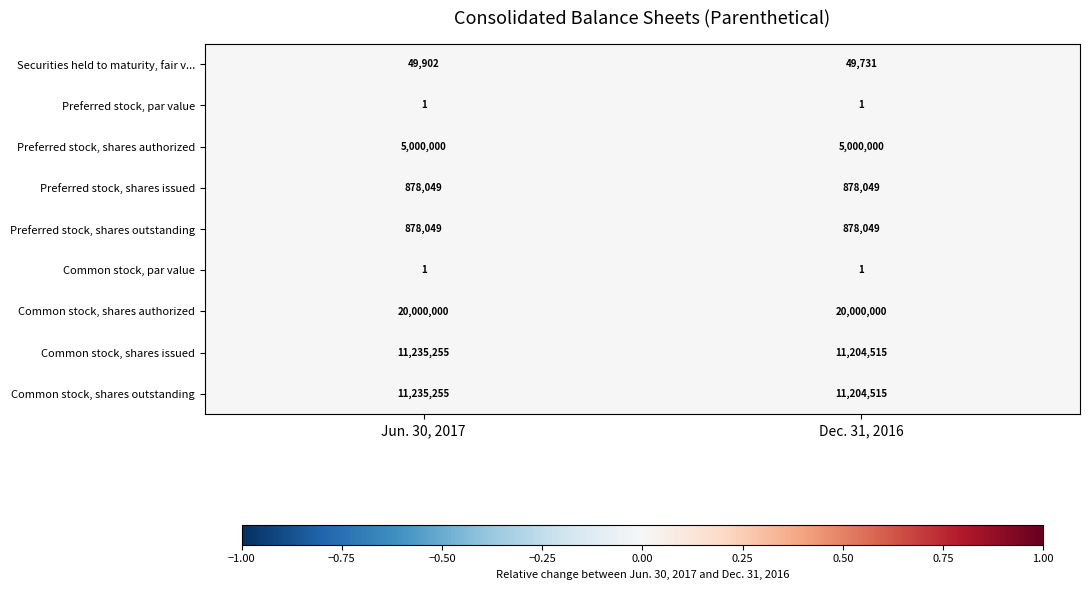

The Preferred stock, shares outstanding series shows 1572365 at Dec. 31, 2016. True or false?

False